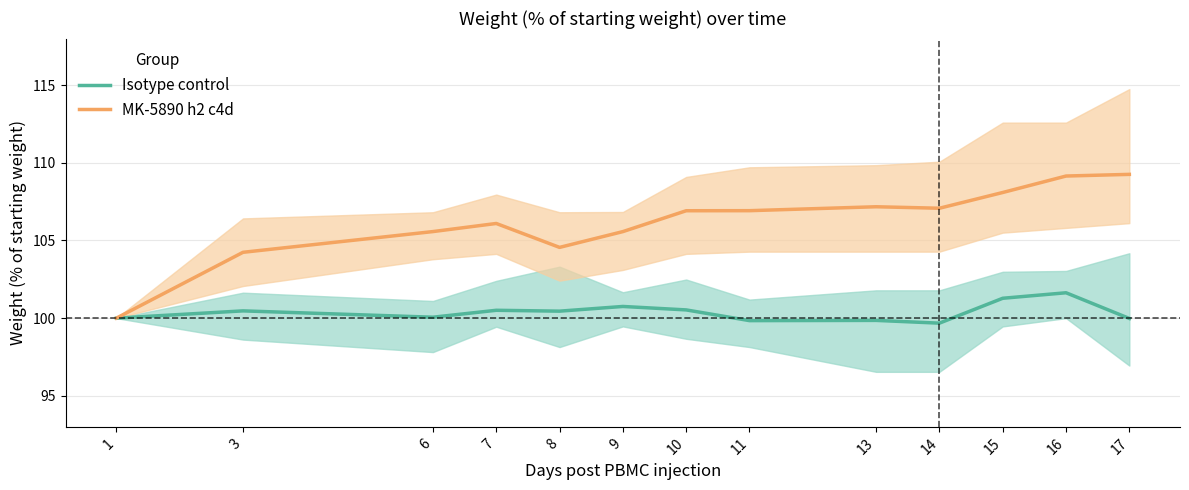

How many data points in MK-5890 h2 c4d are above 106?

8